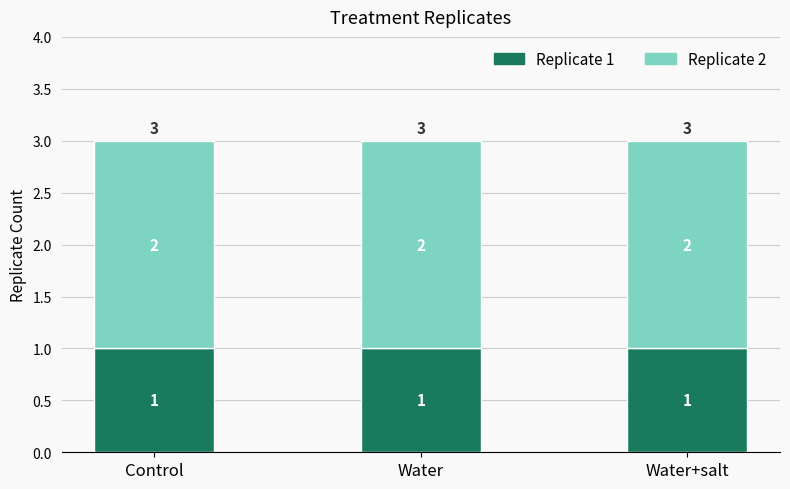

What is the total value across all series at Control?

3